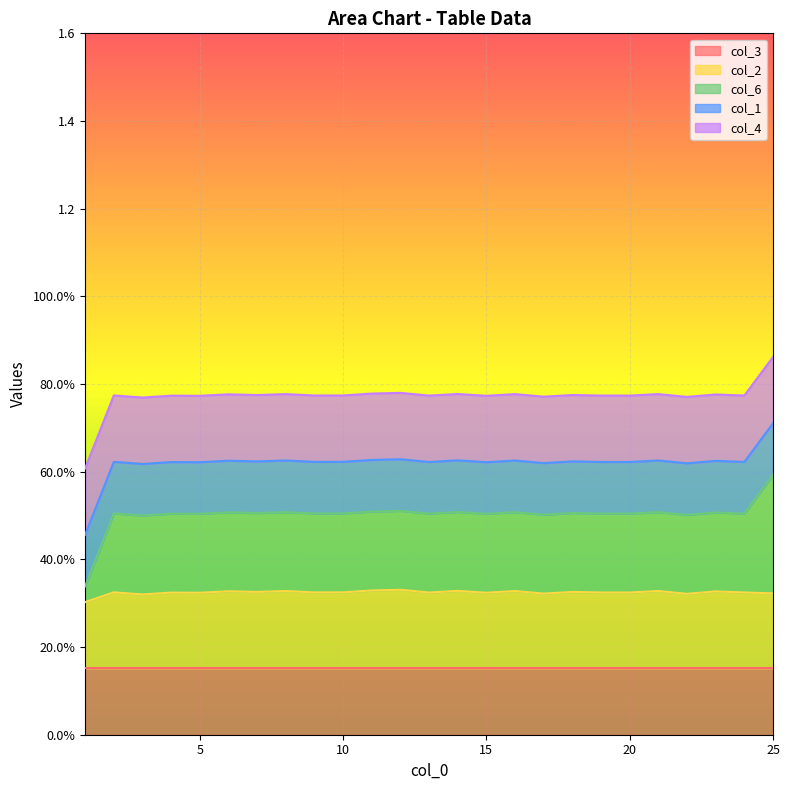

True or false: col_2 has more than 0 points higher than both neighbors.

True